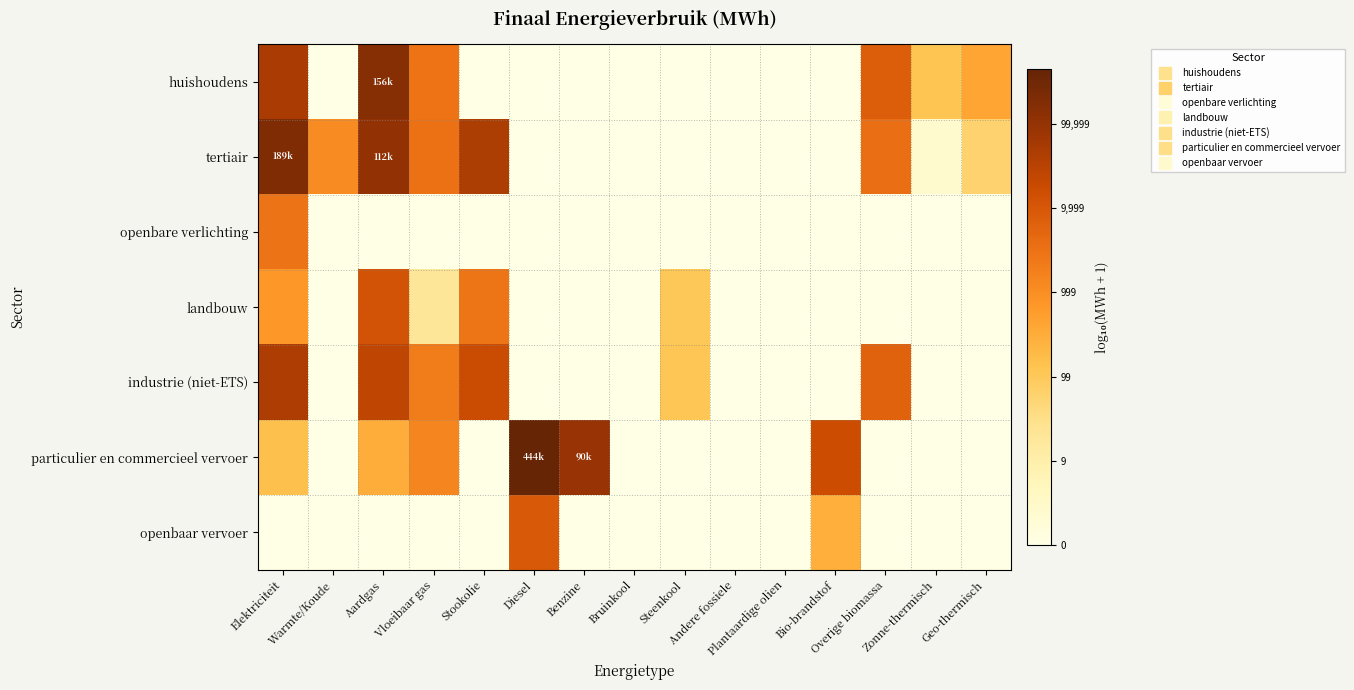

What is the greatest value displayed?

5.6